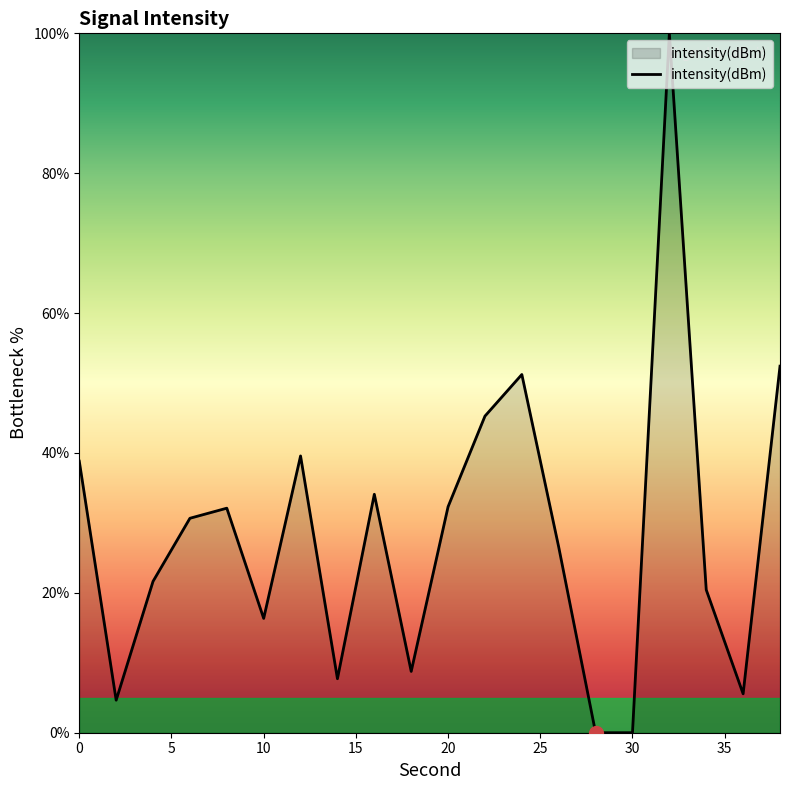

What is the difference between the maximum and minimum values?

100.0